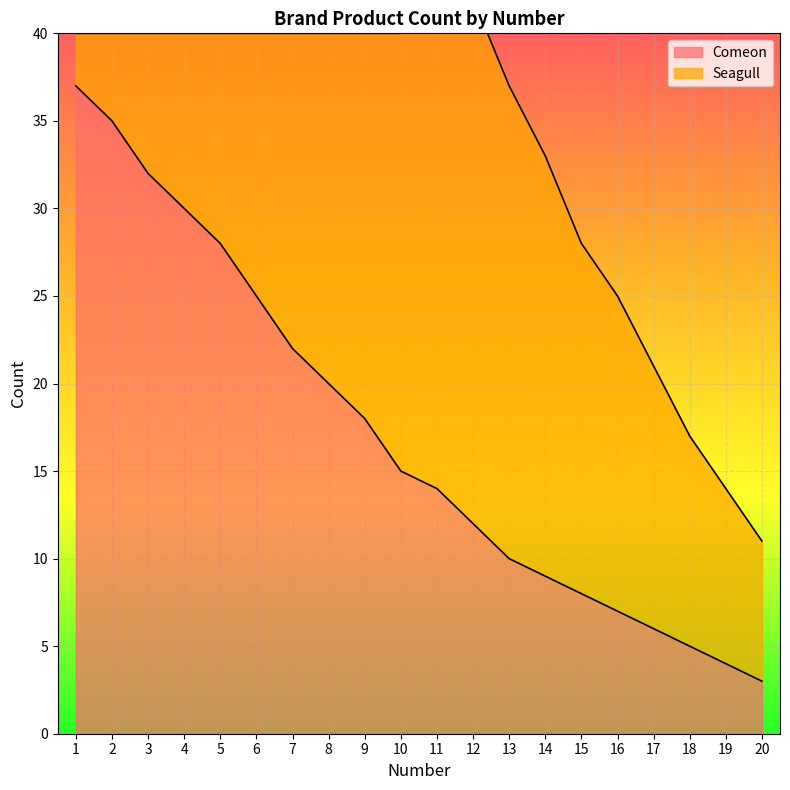

What is the ratio of the value at 18 to the value at 5?

0.2